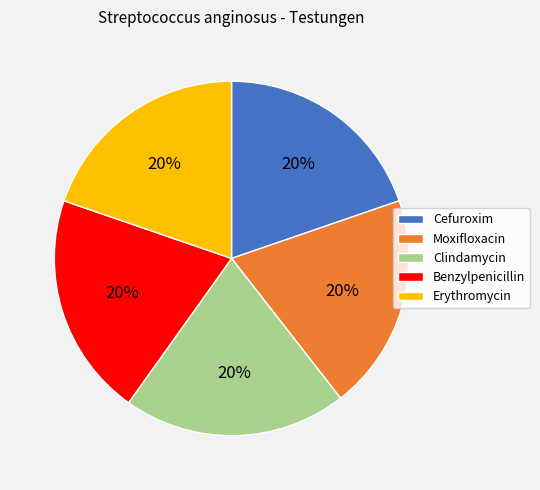

What is the ratio of the value at Benzylpenicillin to the value at Erythromycin?

1.0